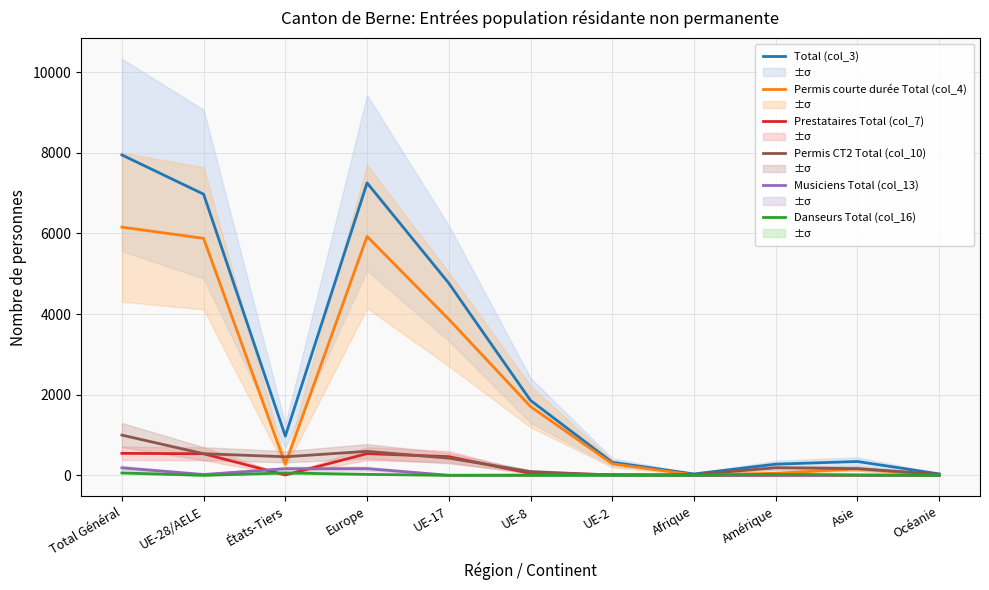

What is the label of the 3rd point from the left?

États-Tiers